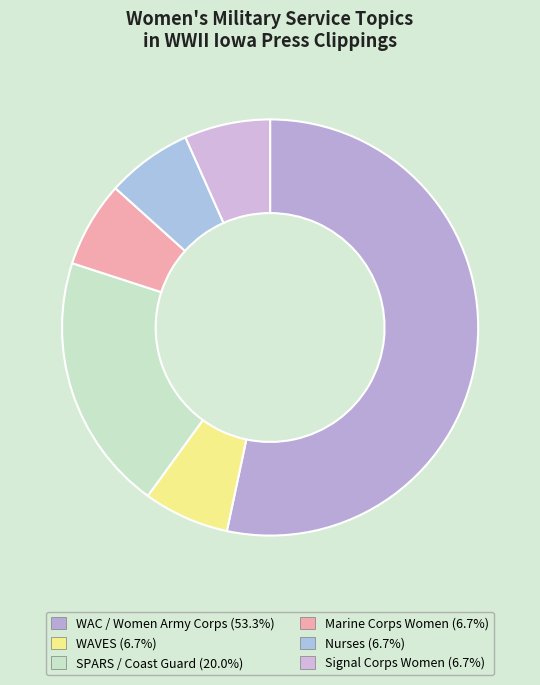

Is it true that Marine Corps Women is 1% of the pie?

False